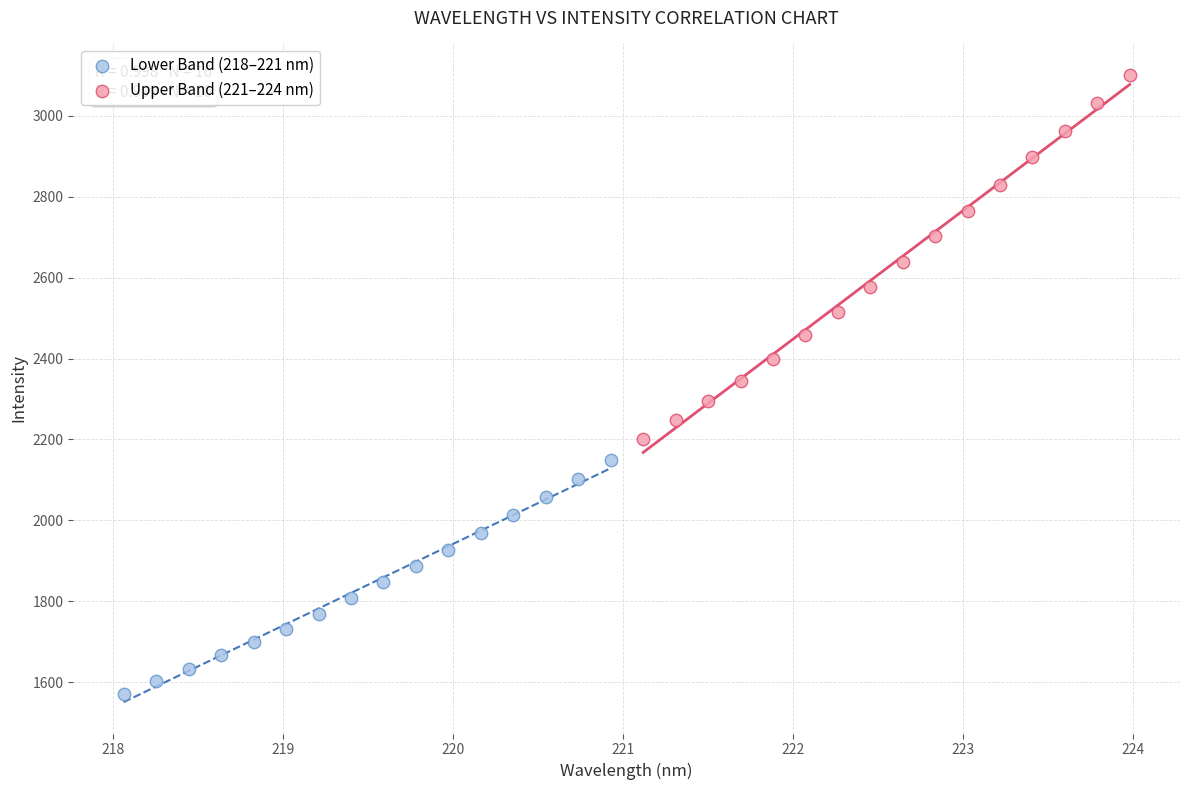

Which series has the largest Y range (max minus min)?

Upper Band (221–224 nm)